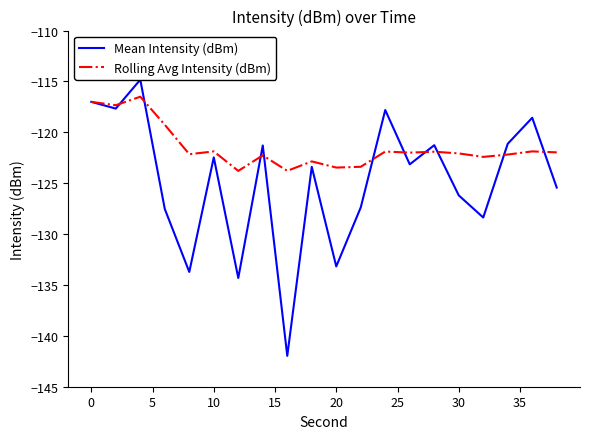

What is the minimum value shown in the chart?

-142.0